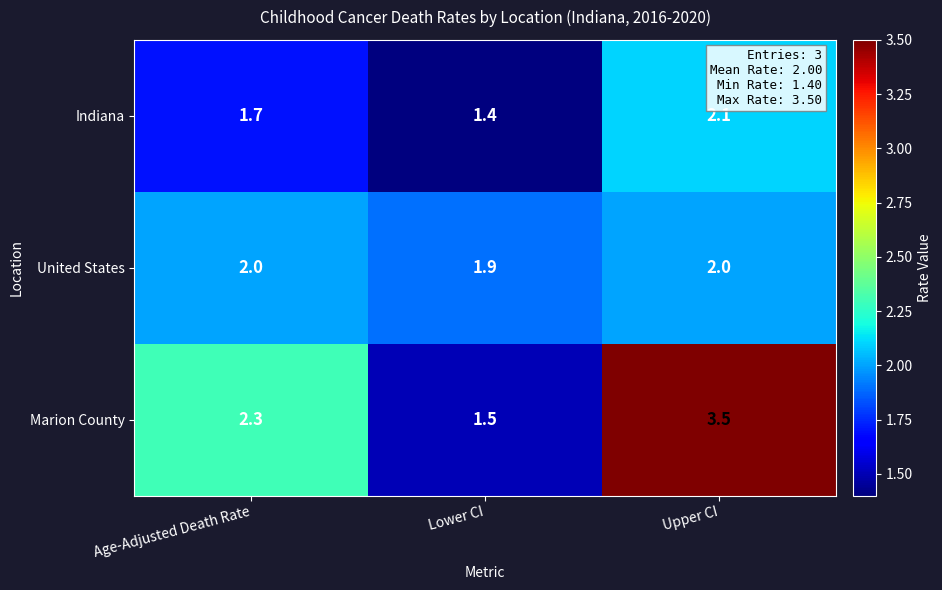

At Upper CI, list the series in order from largest to smallest.

Marion County, Indiana, United States